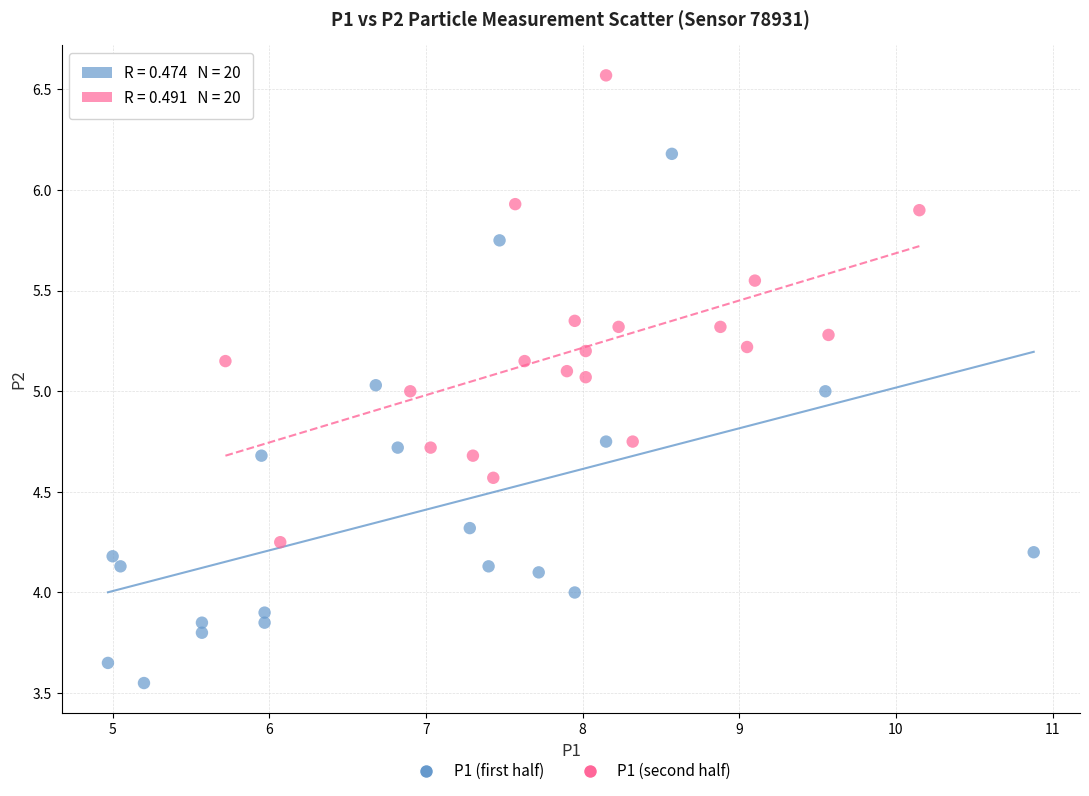

Which series has the widest spread of Y values?

P1 (first half)